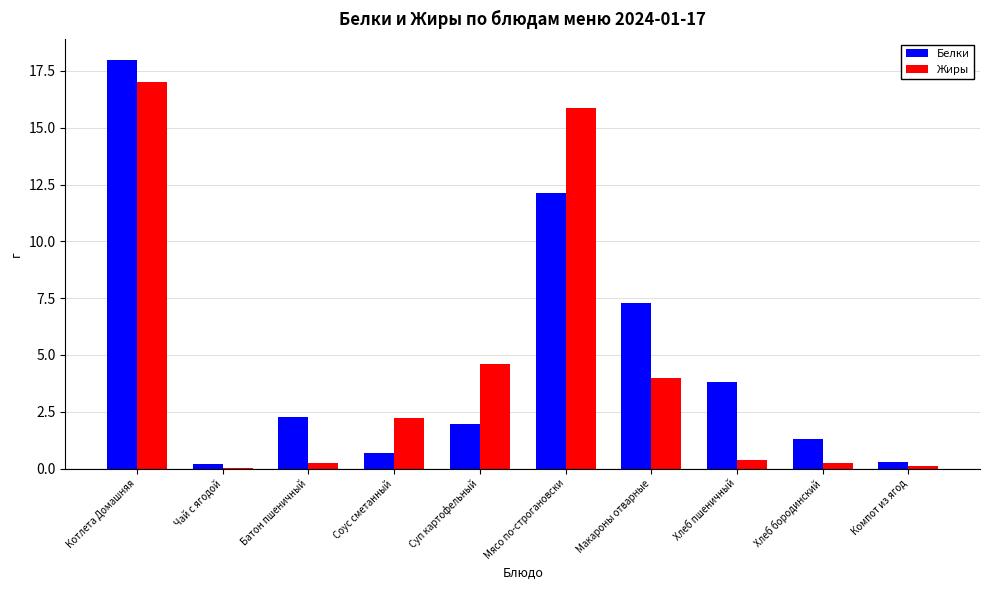

Are the bars horizontal?

No